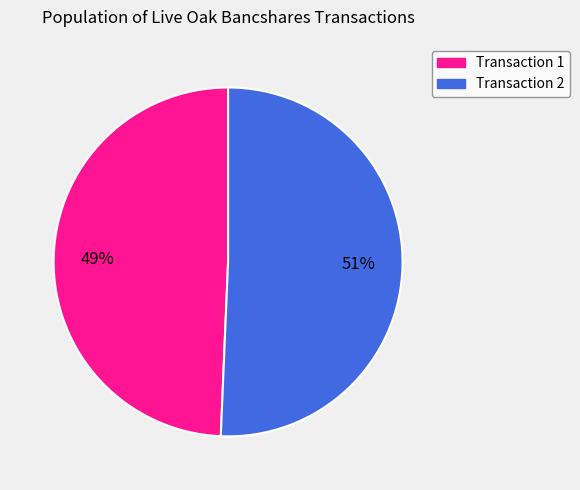

To the nearest percent, what is the average slice percentage?

50%